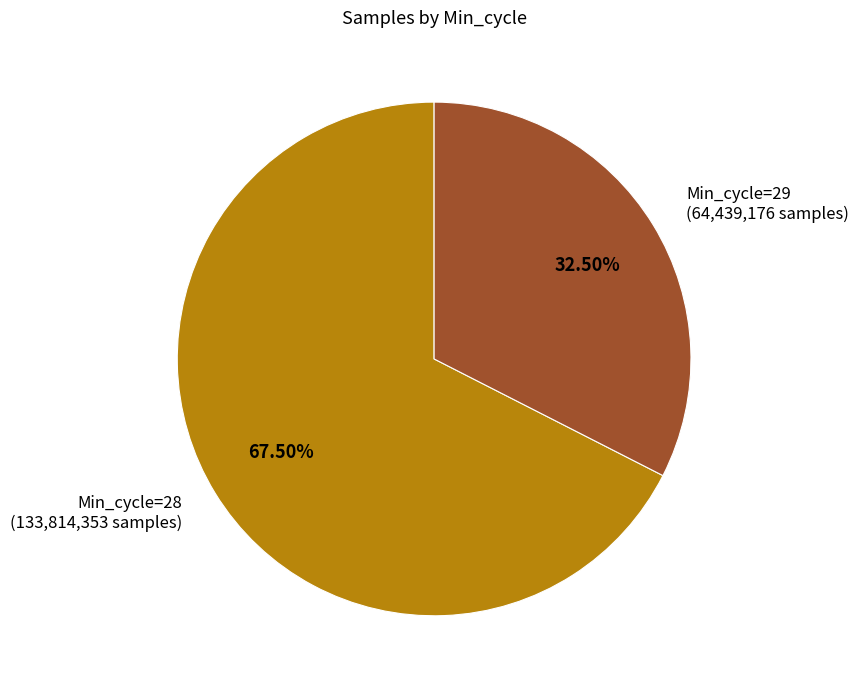

What is the smallest slice in the pie chart?

Min_cycle=29 (64,439,176 samples)